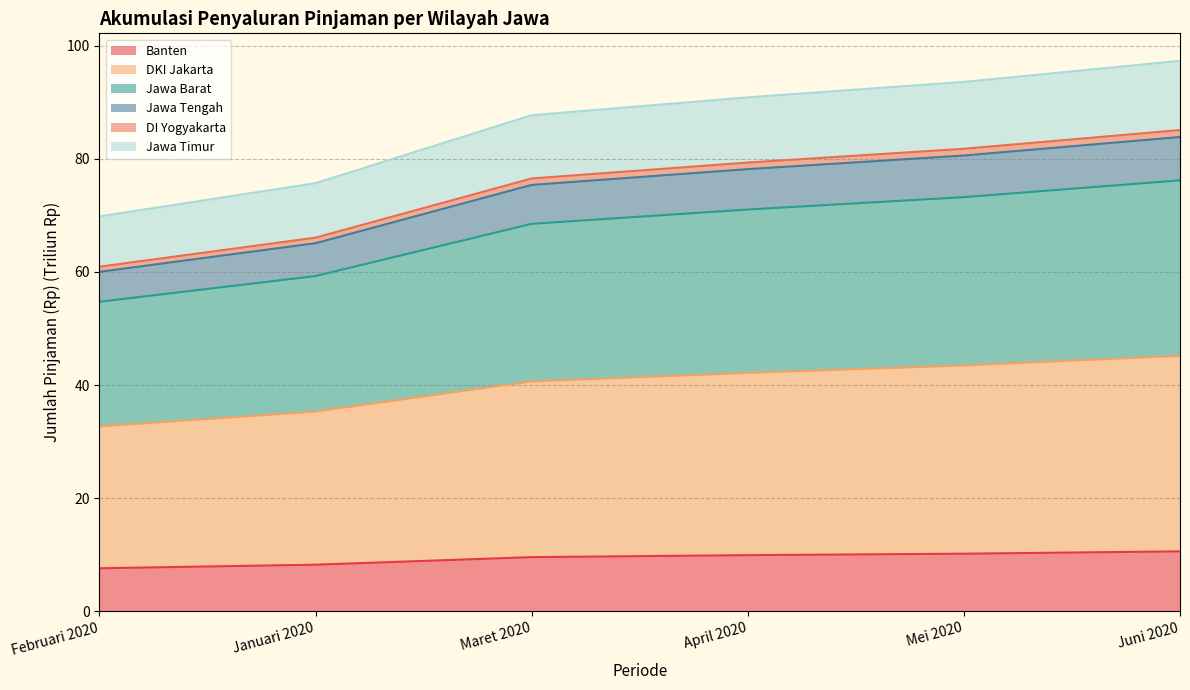

What is the lowest value of the Banten series?

7.6